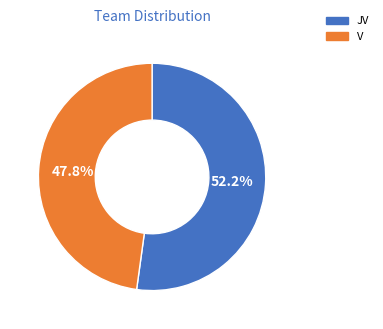

What percentage is NOT represented by V?

52.2%